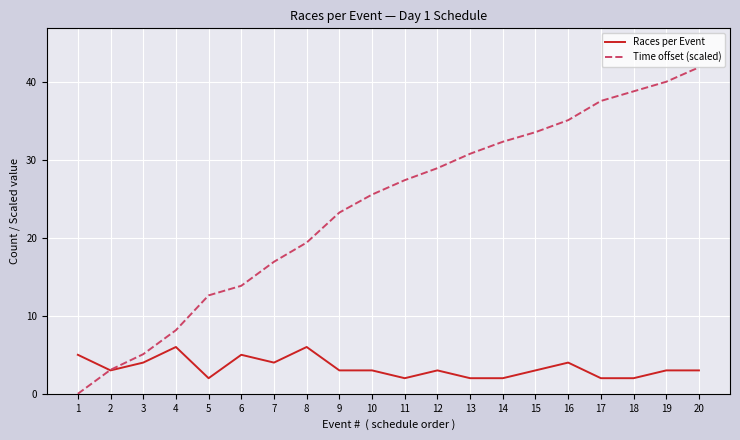

What is the maximum value for Time offset (scaled)?

41.8